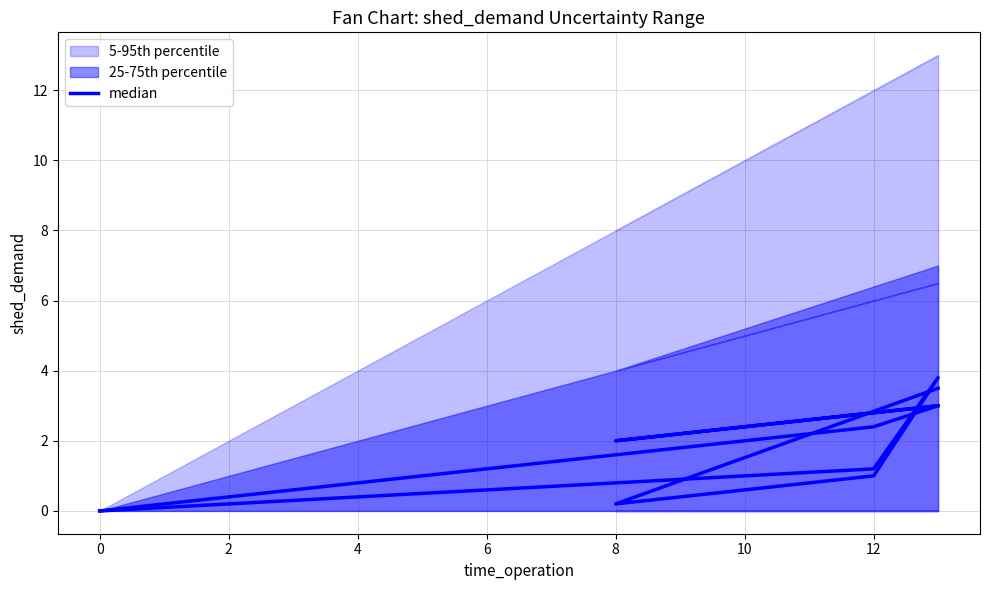

Count the number of data series in this chart.

1